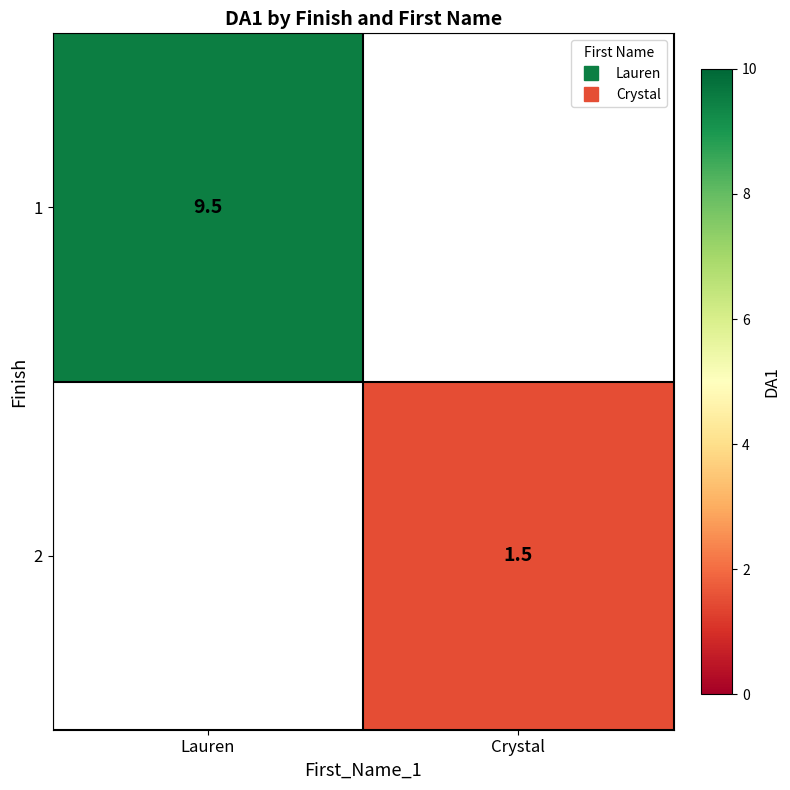

At which label does 2 first exceed 1?

Crystal